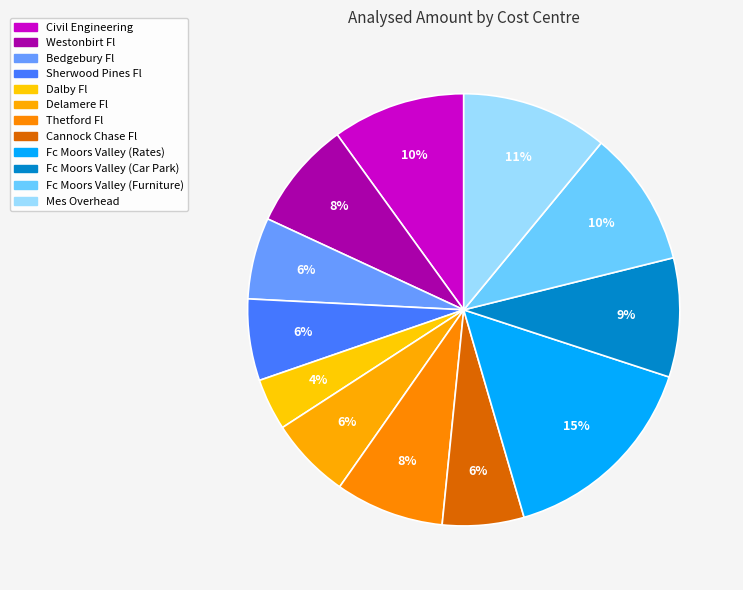

How many segments does this pie chart have?

12